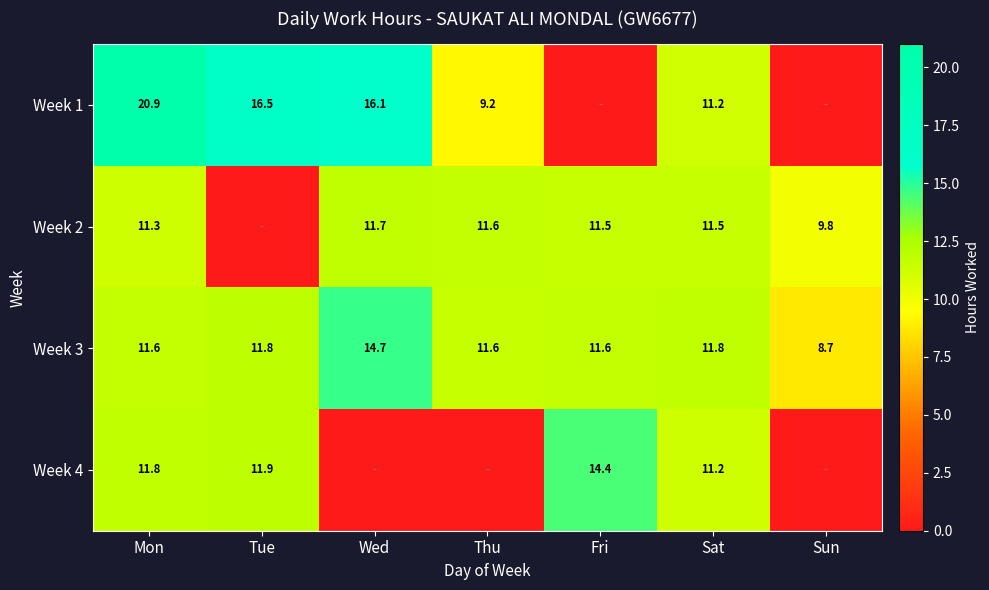

Which label corresponds to the largest value in the chart?

Mon